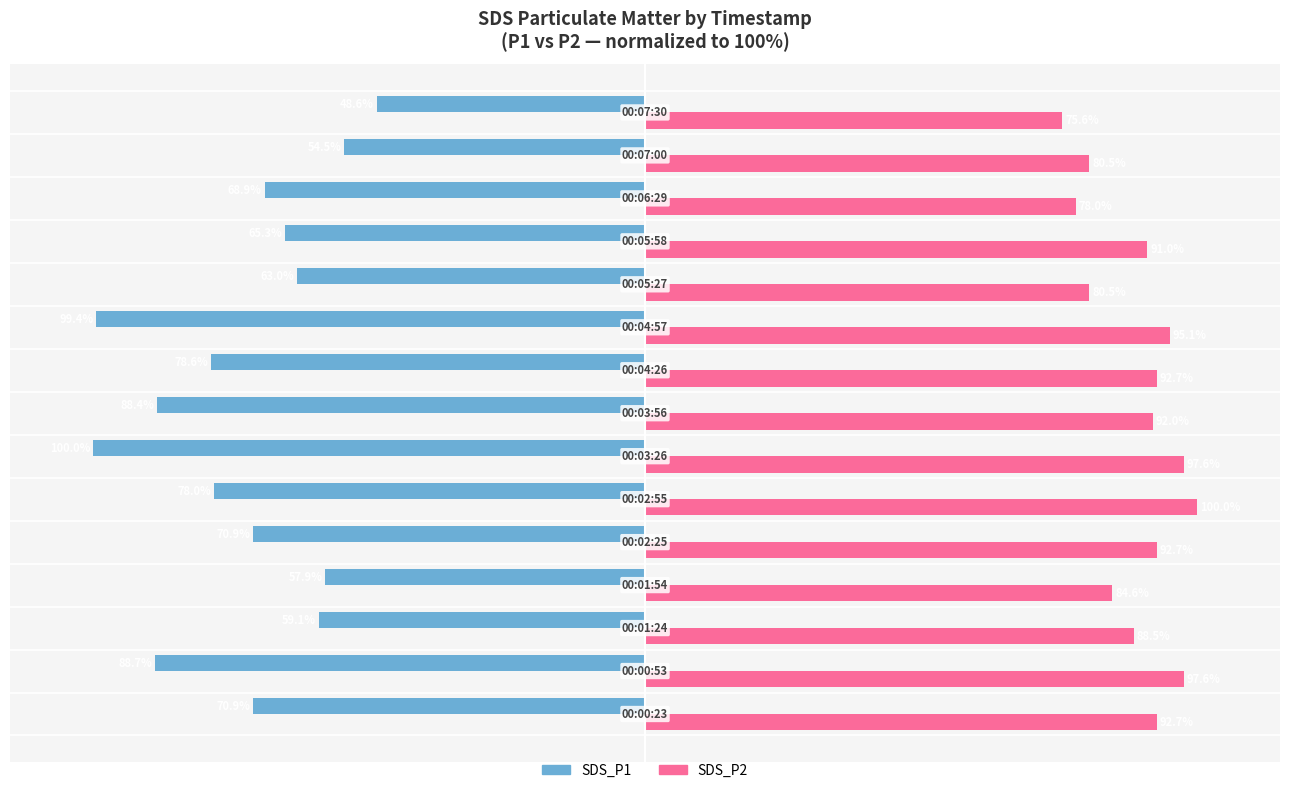

Which series has the largest total across all categories?

SDS_P2